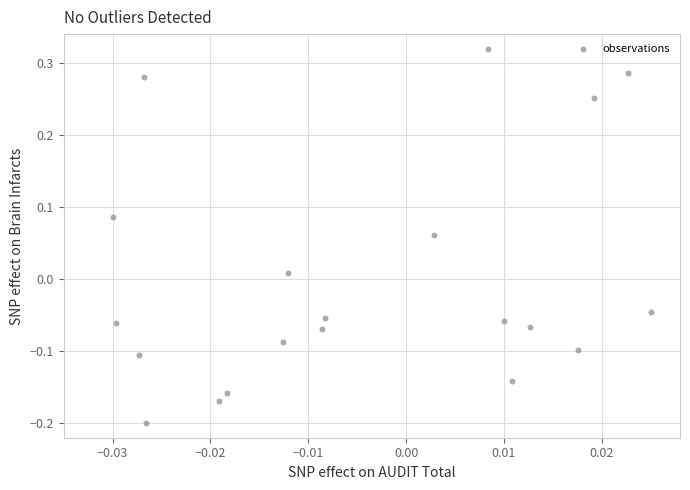

What is the range of Y values (max minus min)?

0.5